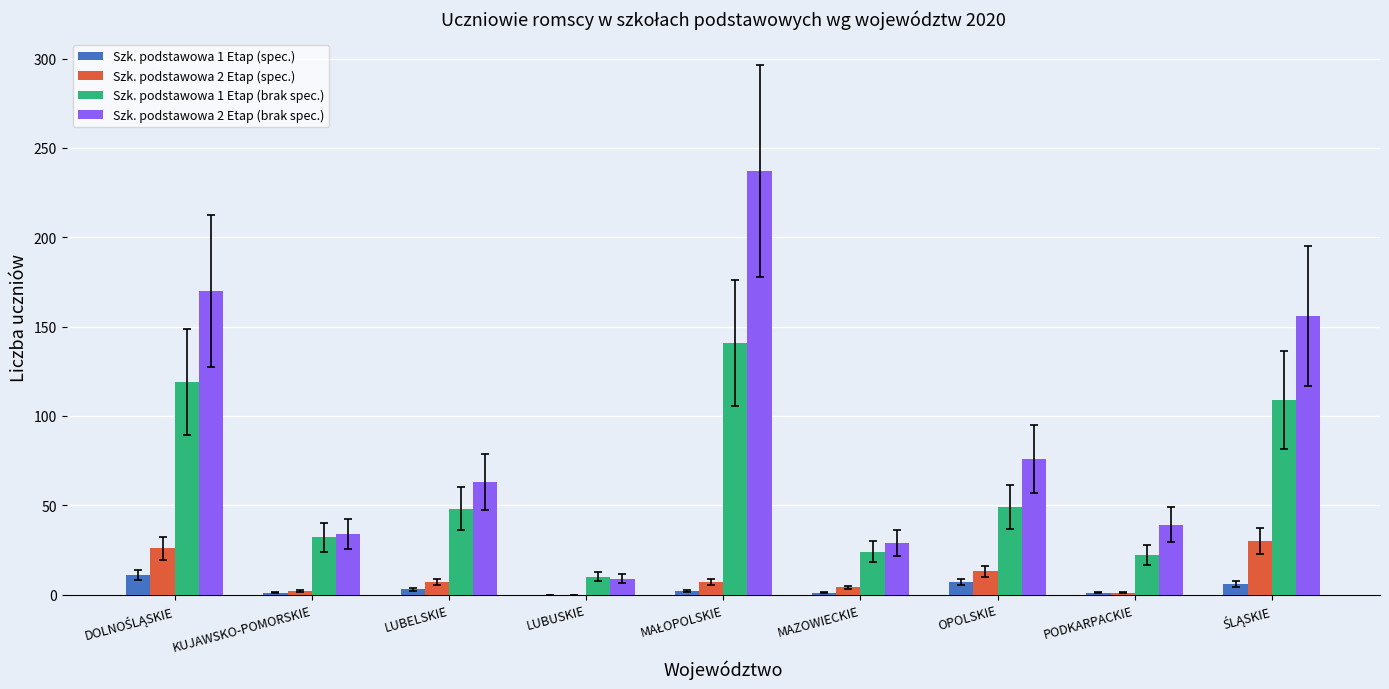

The Szk. podstawowa 2 Etap (brak spec.) series shows 9 at LUBUSKIE. True or false?

True